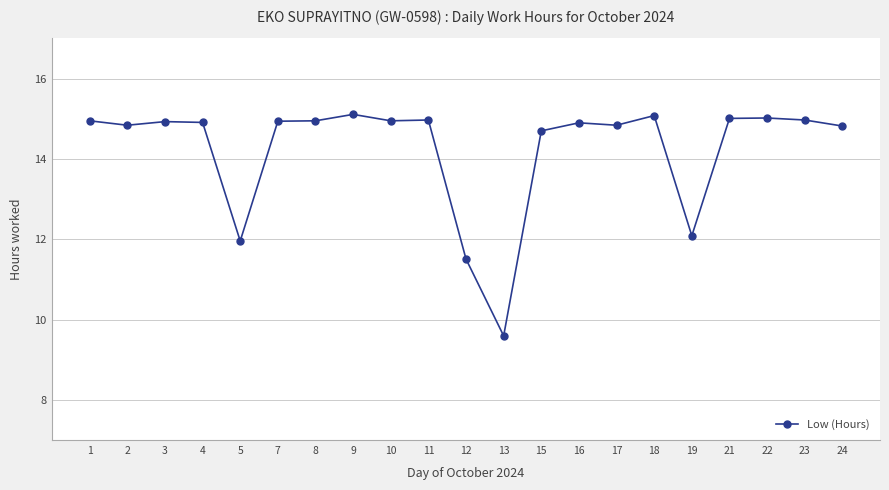

What is the value of the 5th point from the left?

12.0